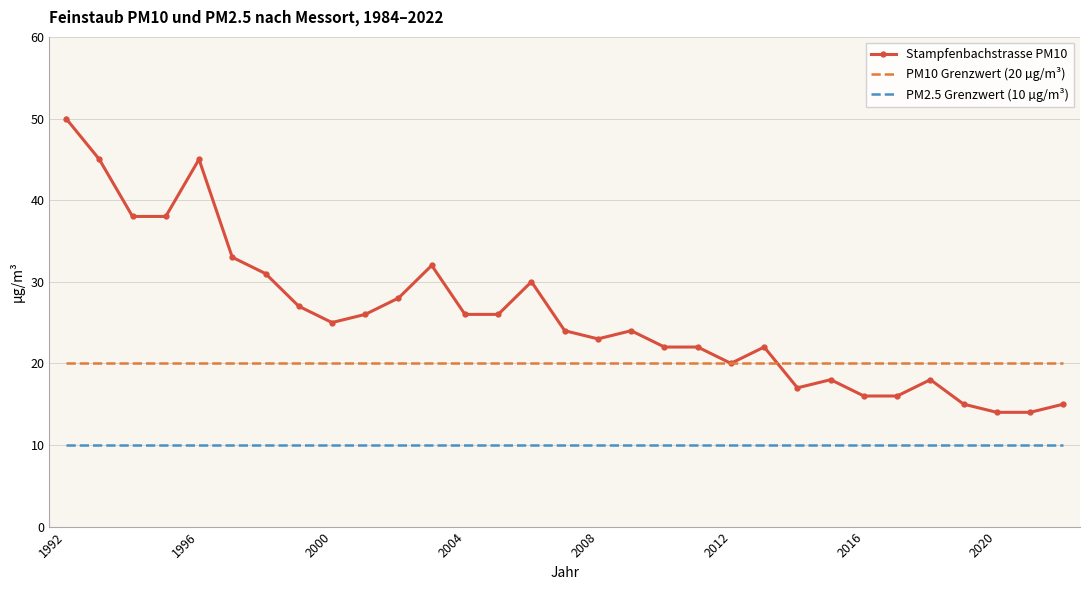

List the series in order of their overall mean, highest first.

Stampfenbachstrasse PM10, PM10 Grenzwert (20 µg/m³), PM2.5 Grenzwert (10 µg/m³)